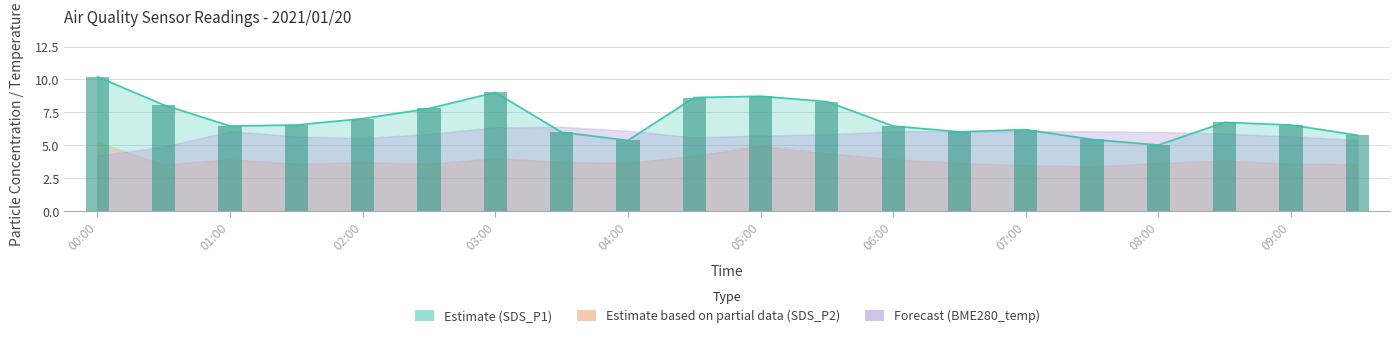

Which series has the largest range (max minus min)?

SDS_P1